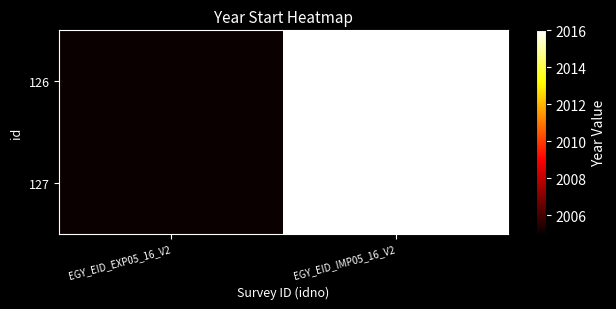

How many data points does each series have?

2